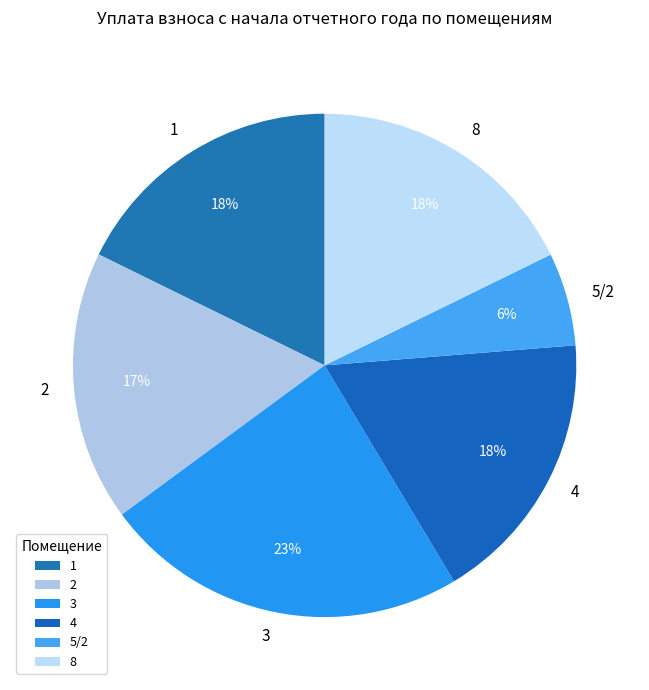

To the nearest percent, what portion does 2 represent?

17%